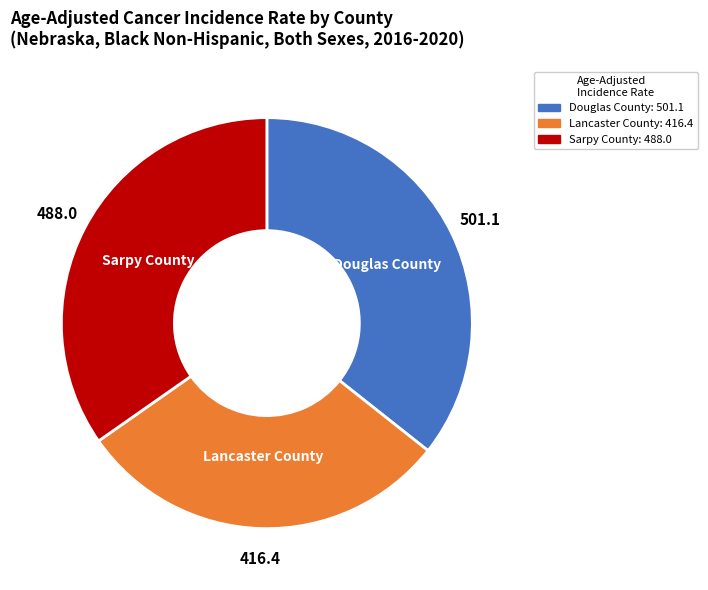

How many slices are in this pie chart?

3